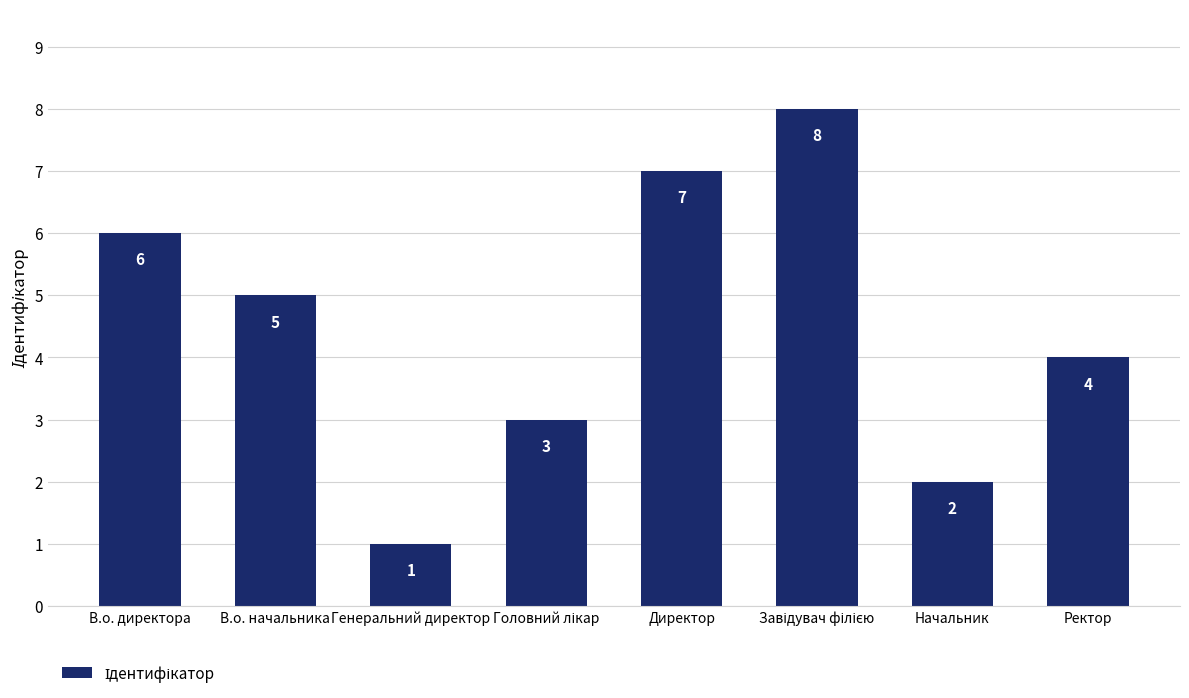

Count the number of data series in this chart.

1